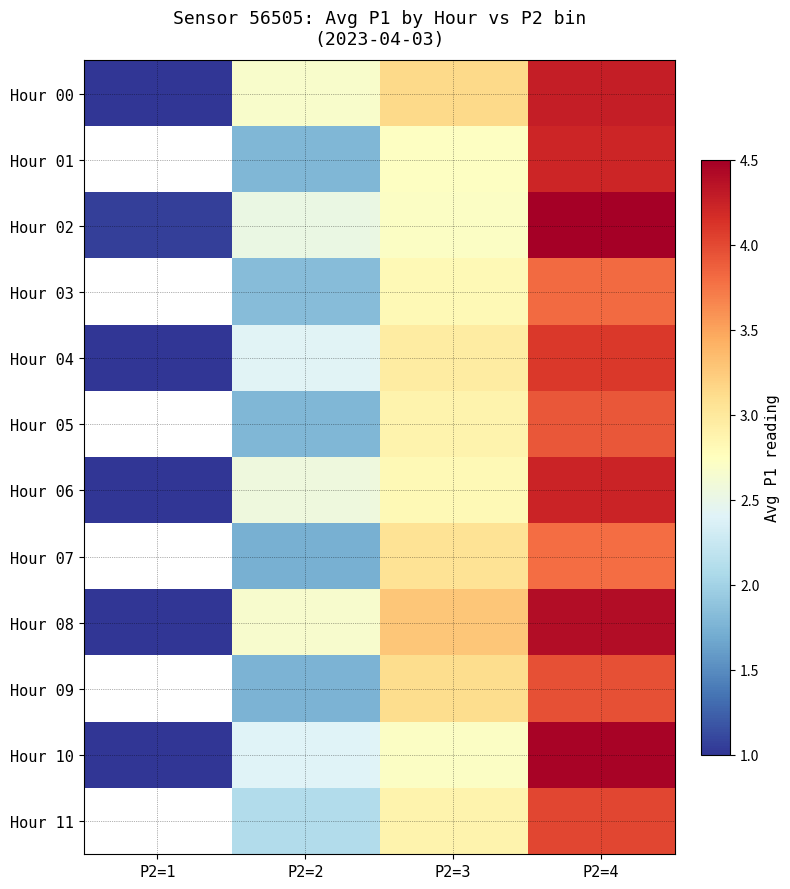

At which category does the chart reach its minimum across all series?

P2=1